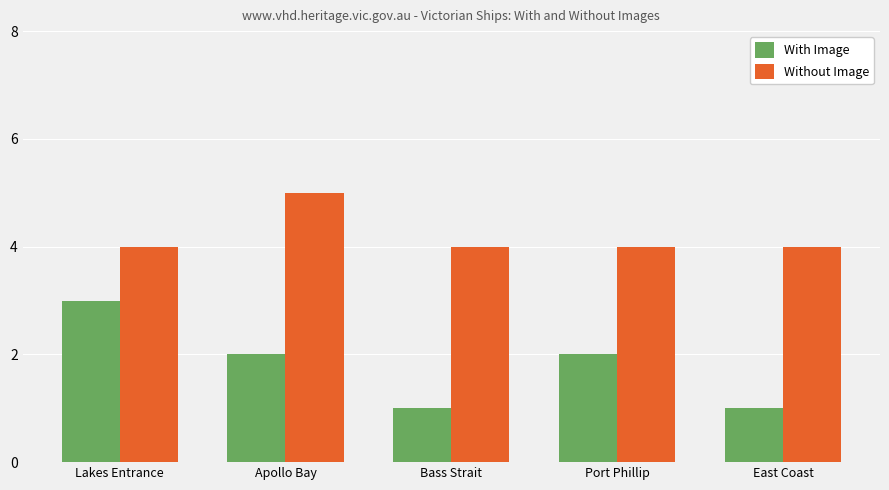

Rank the series at East Coast from lowest to highest value.

With Image, Without Image